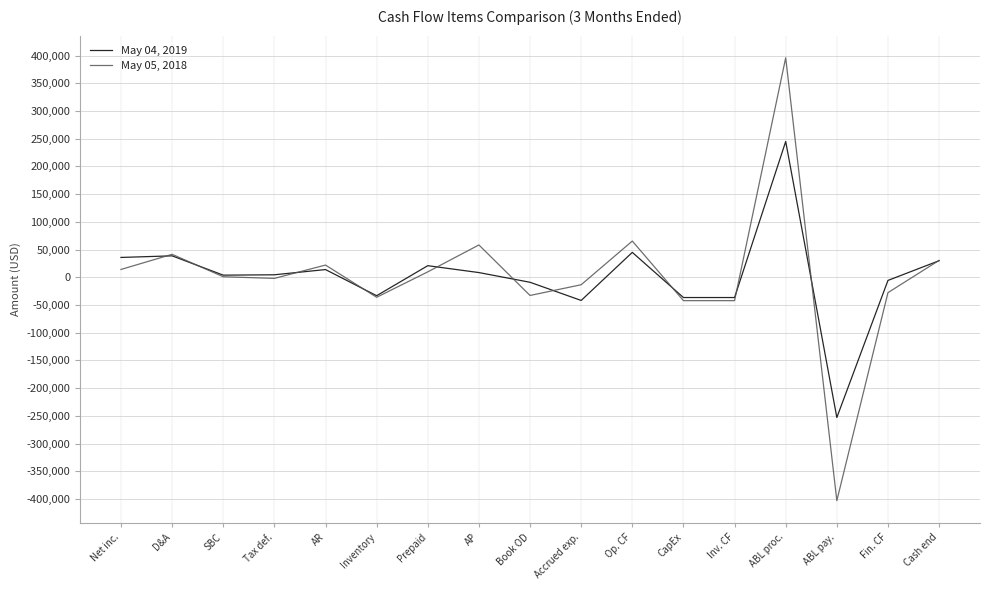

At Tax def., list the series in order from largest to smallest.

May 04, 2019, May 05, 2018